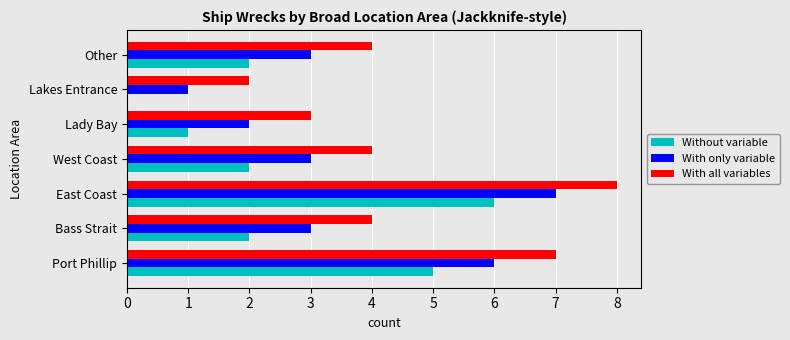

What is the maximum value for With only variable?

7